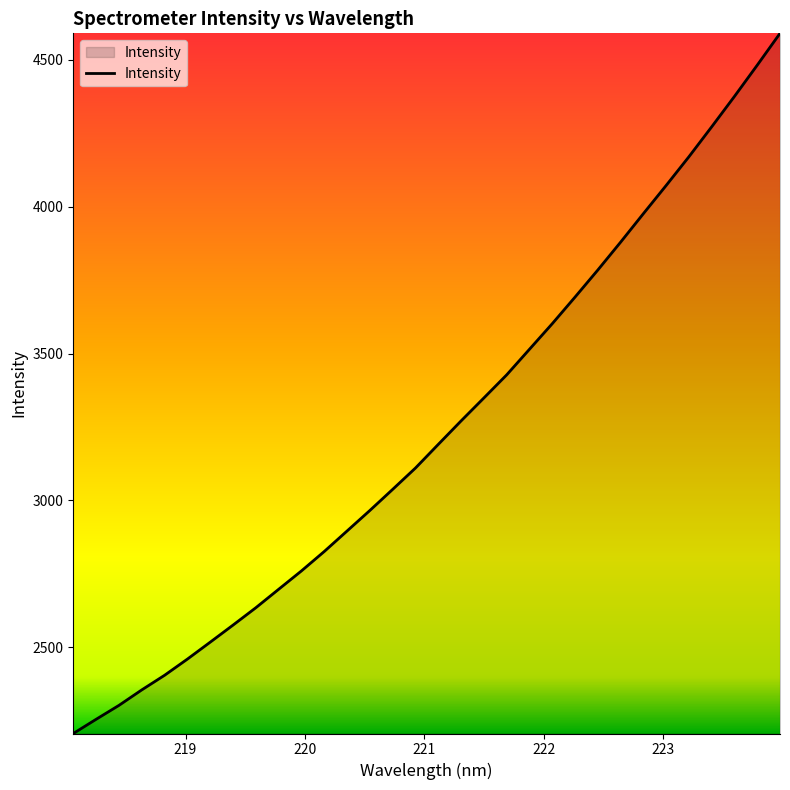

What is the difference between the maximum and minimum values?

2385.0